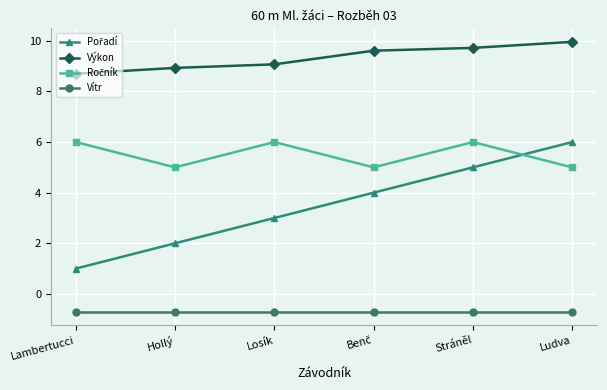

Is this an area chart (filled region under the line)?

No